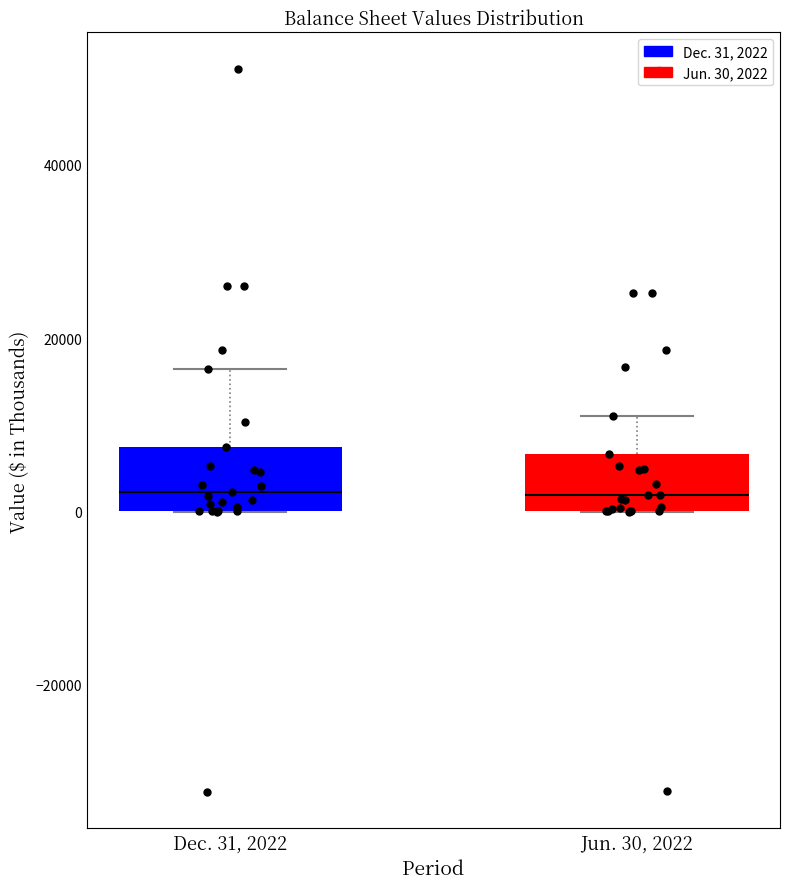

Where is the lower edge of the box for Jun. 30, 2022 on the y-axis? The values are not printed on the chart, so give them approximately, as read against the axis.

0